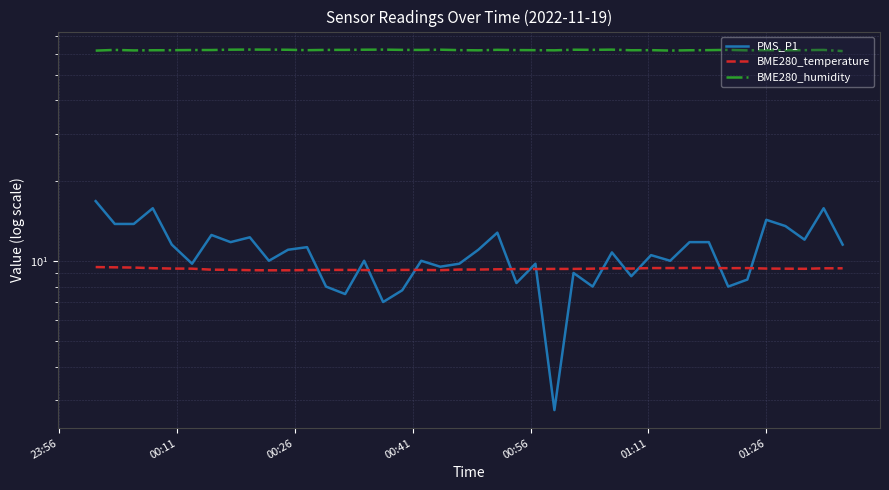

What are all the series names shown in the legend?

PMS_P1, BME280_temperature, BME280_humidity